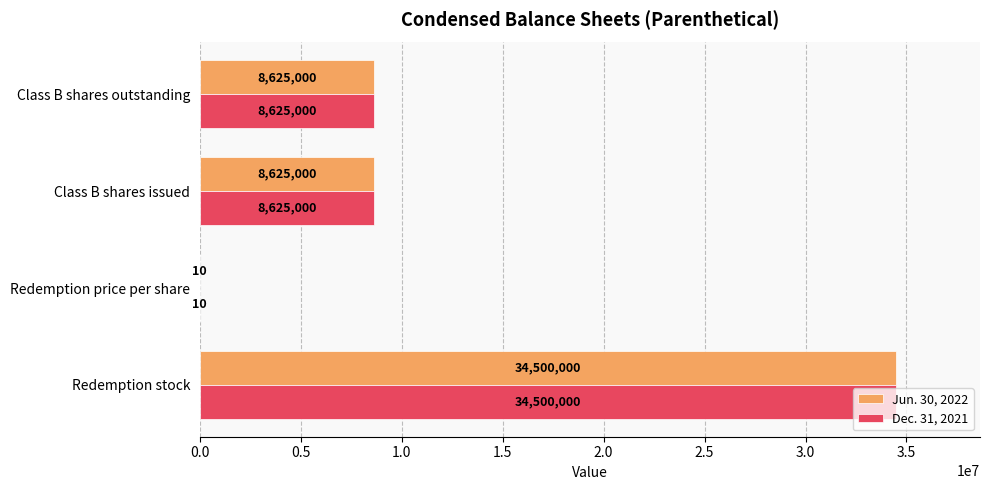

At which category is the sum across all series the highest?

Redemption stock